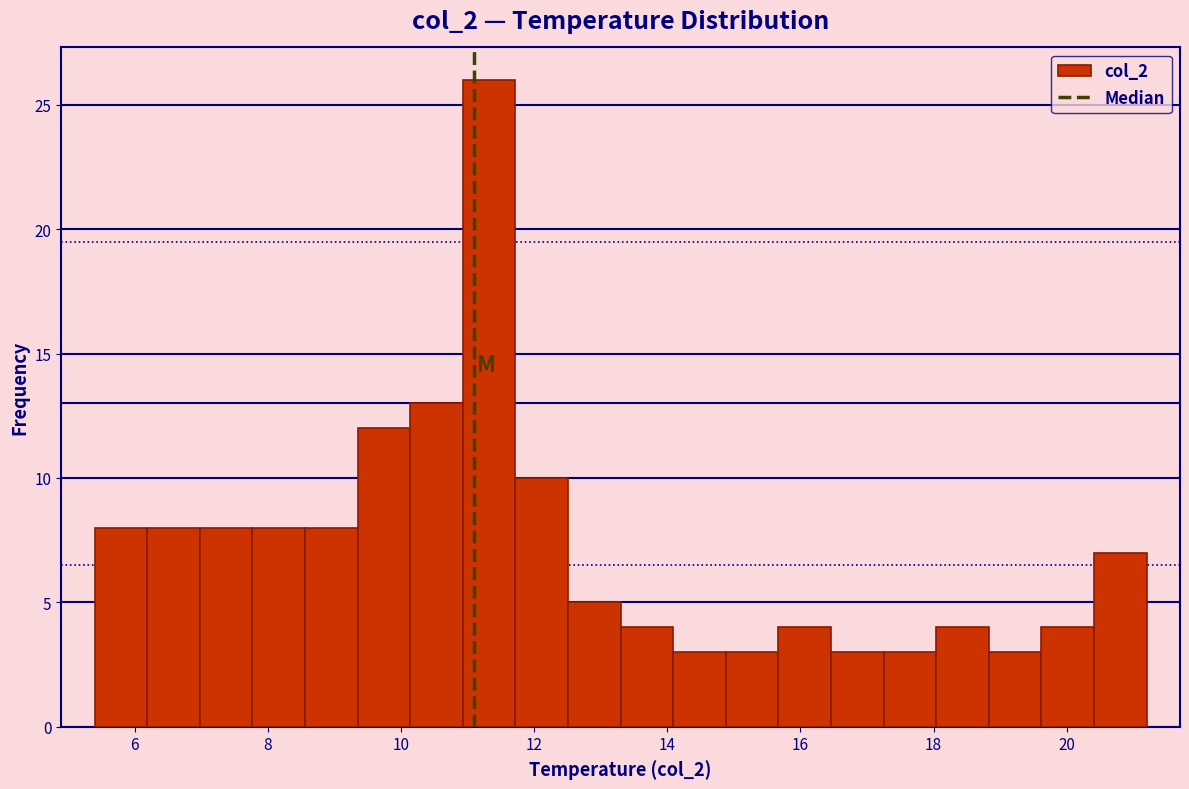

Around what value on the x-axis is the tallest bar? Give the approximate position of its centre, as read against the axis.

11.4